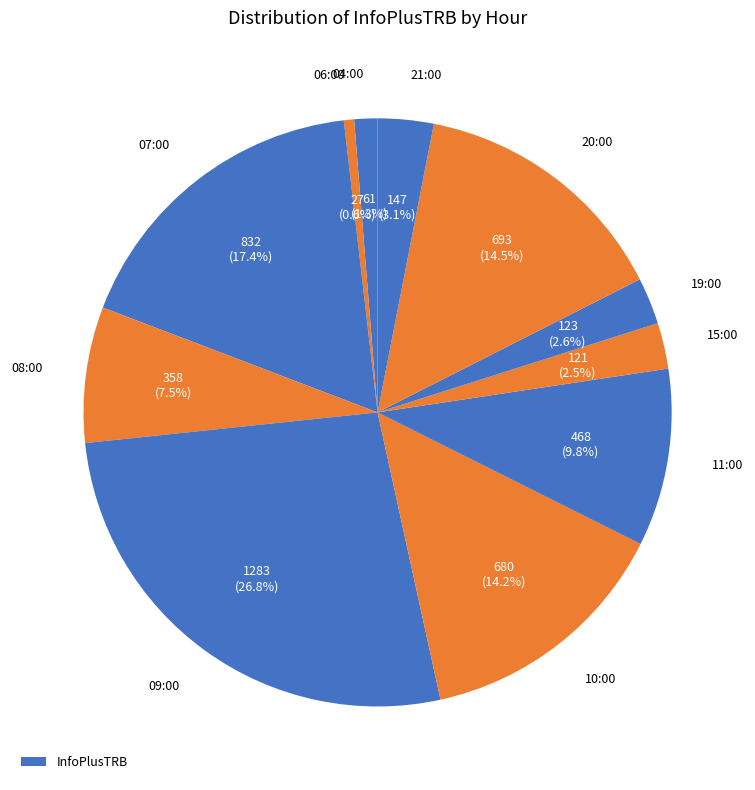

To the nearest percent, what is the average slice percentage?

9%